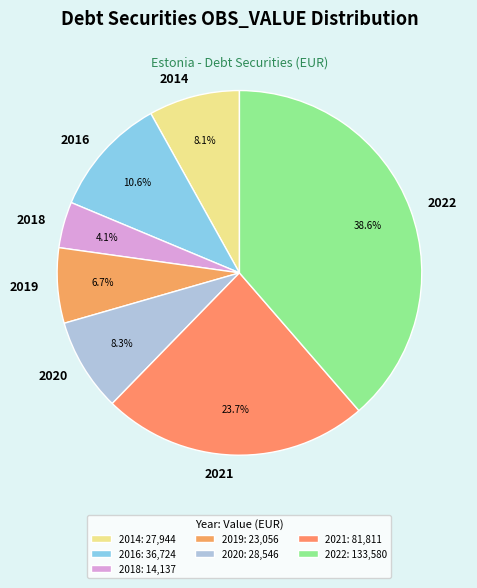

Which slice is the largest?

2022